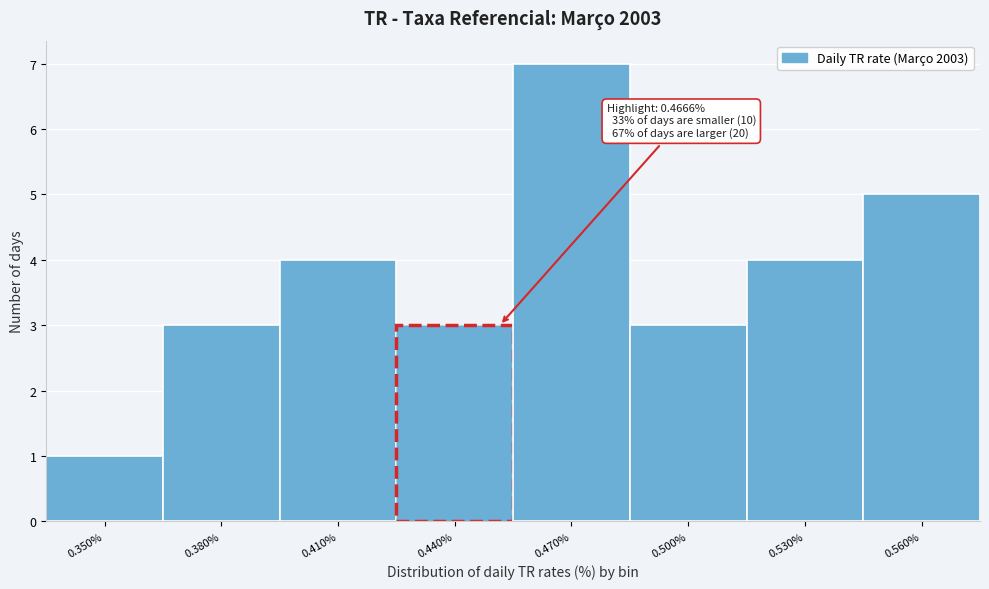

Reading left to right, transcribe all the data shown in this chart.

1	3	4	3	7	3	4	5